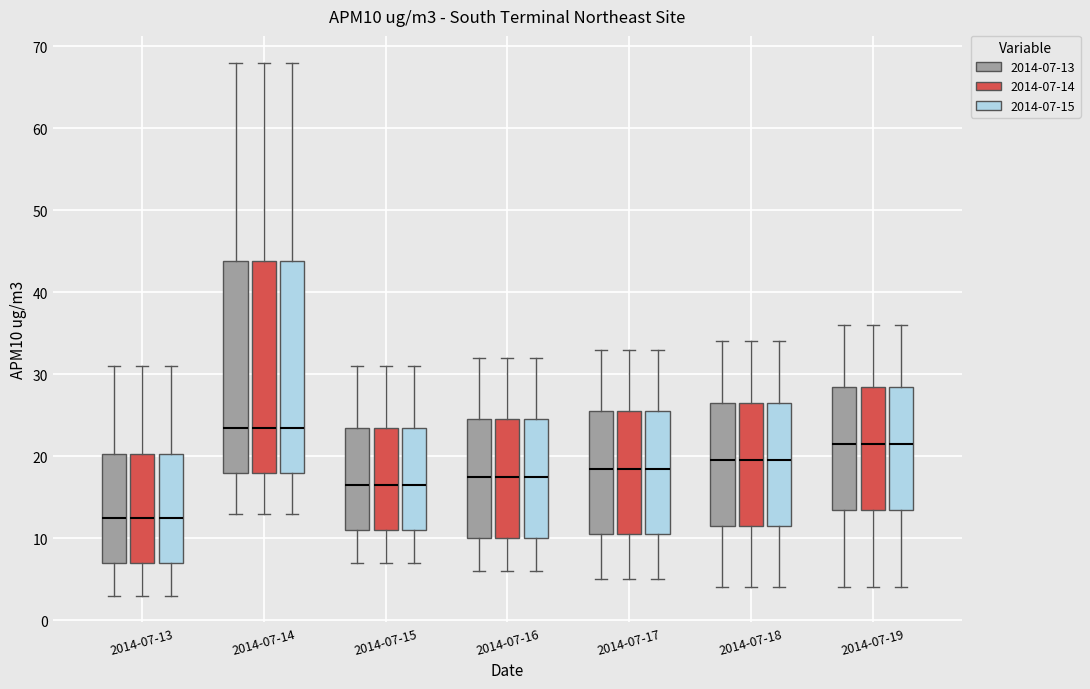

Where does the upper whisker of the box for 2014-07-17 (2014-07-13) end on the y-axis? The values are not printed on the chart, so give them approximately, as read against the axis.

33